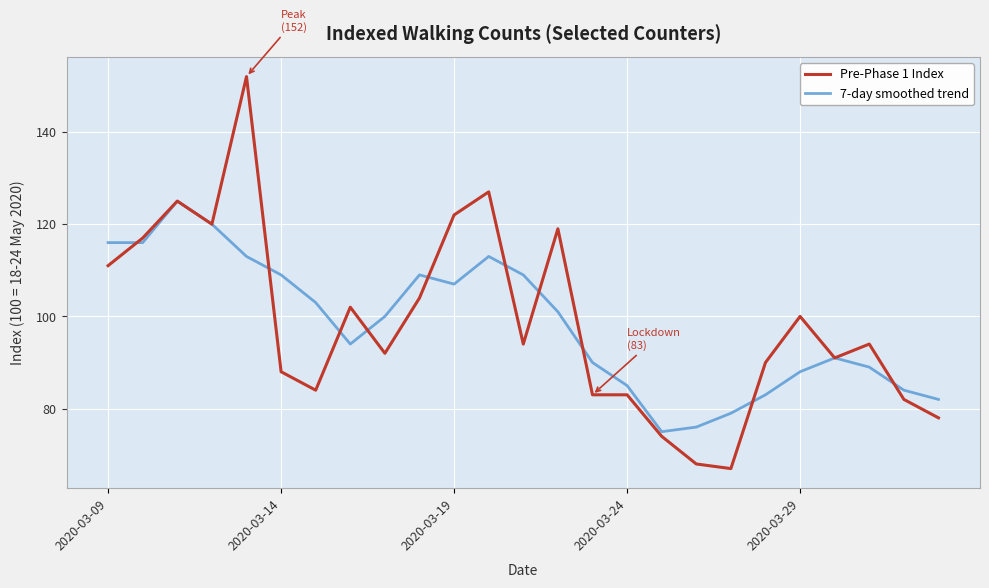

List the series in order of their peak value, lowest first.

7-day smoothed trend, Pre-Phase 1 Index